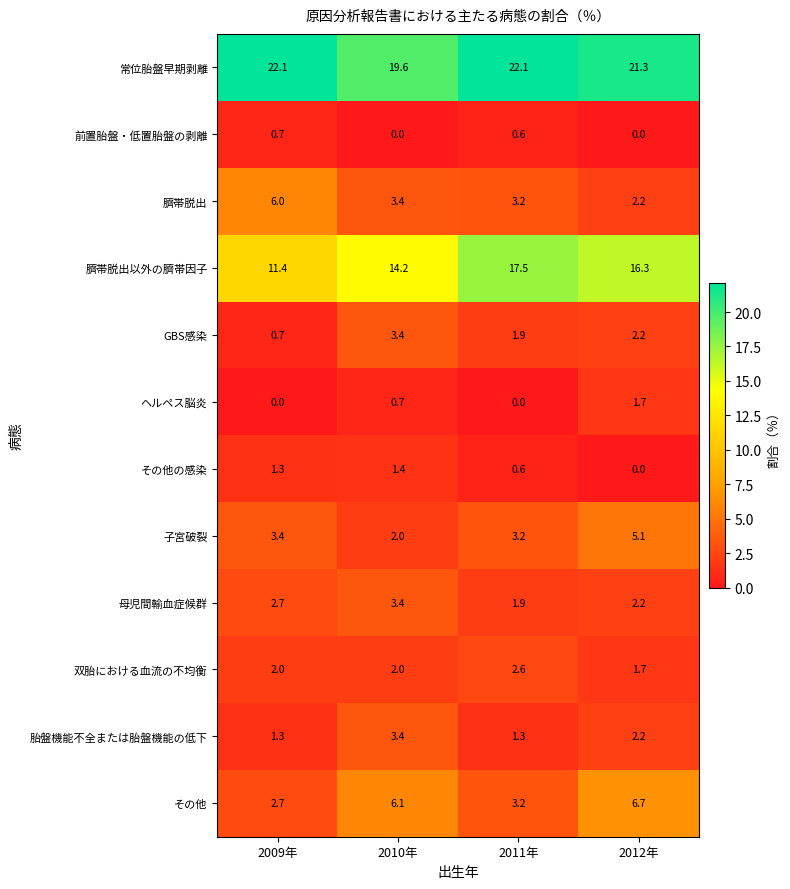

Which series has the largest range (max minus min)?

臍帯脱出以外の臍帯因子